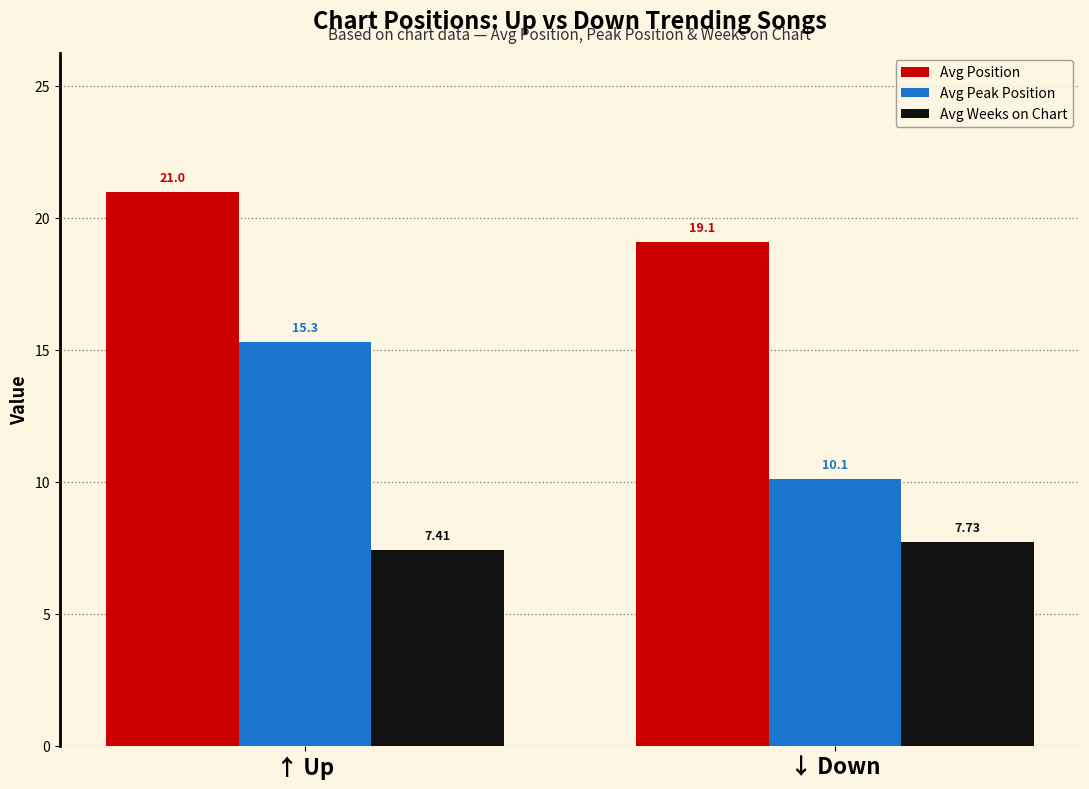

Reading right to left, extract all data points from this chart.

Avg Position: ↓ Down=19.1	↑ Up=21.0
Avg Peak Position: ↓ Down=10.1	↑ Up=15.3
Avg Weeks on Chart: ↓ Down=7.7	↑ Up=7.4